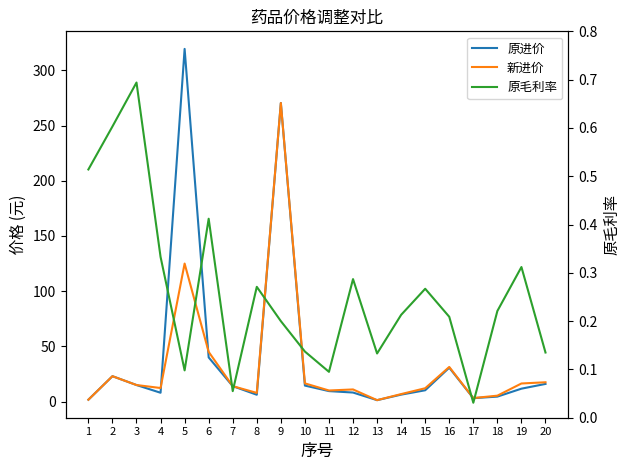

At 3, list the series in order from smallest to largest.

原毛利率, 原进价, 新进价